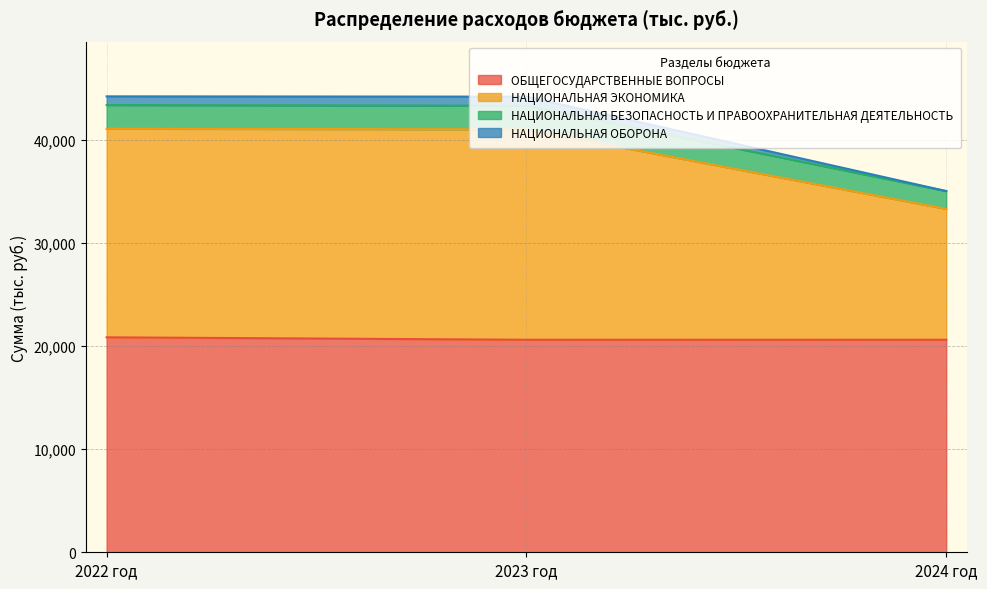

What is the maximum value shown in the chart?

44192.1